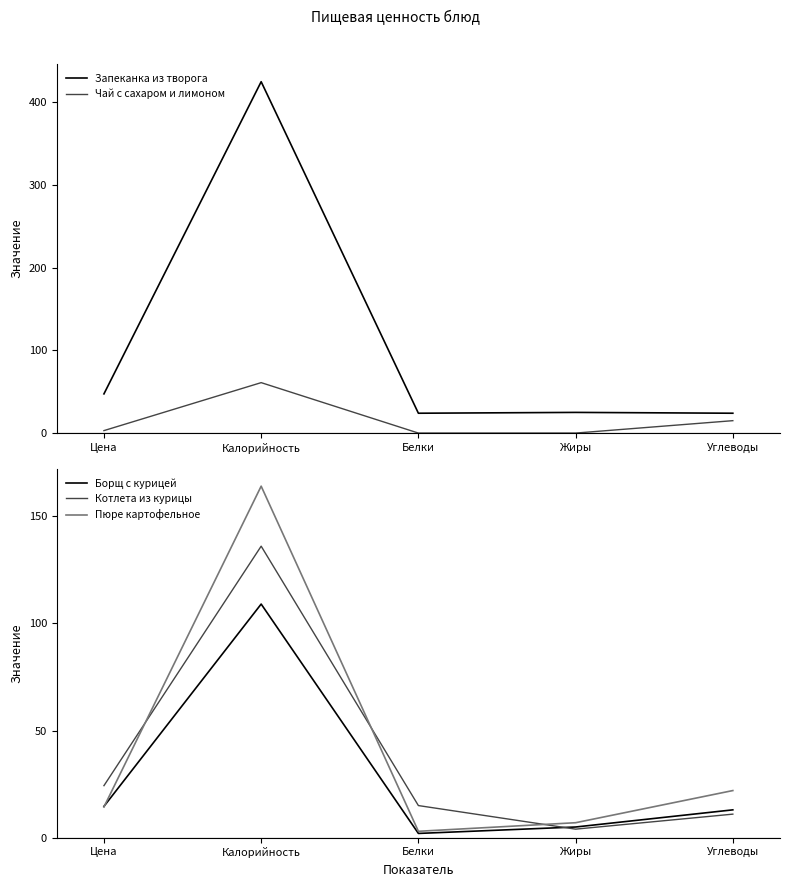

Reading left to right, extract all data points from this chart.

Запеканка из творога: 47.4	425.0	24.0	25.0	24.0
Чай с сахаром и лимоном: 3.0	61.0	0.0	0.0	15.0
Борщ с курицей: 14.6	109.0	2.0	5.0	13.0
Котлета из курицы: 24.3	136.0	15.0	4.0	11.0
Пюре картофельное: 14.3	164.0	3.0	7.0	22.0